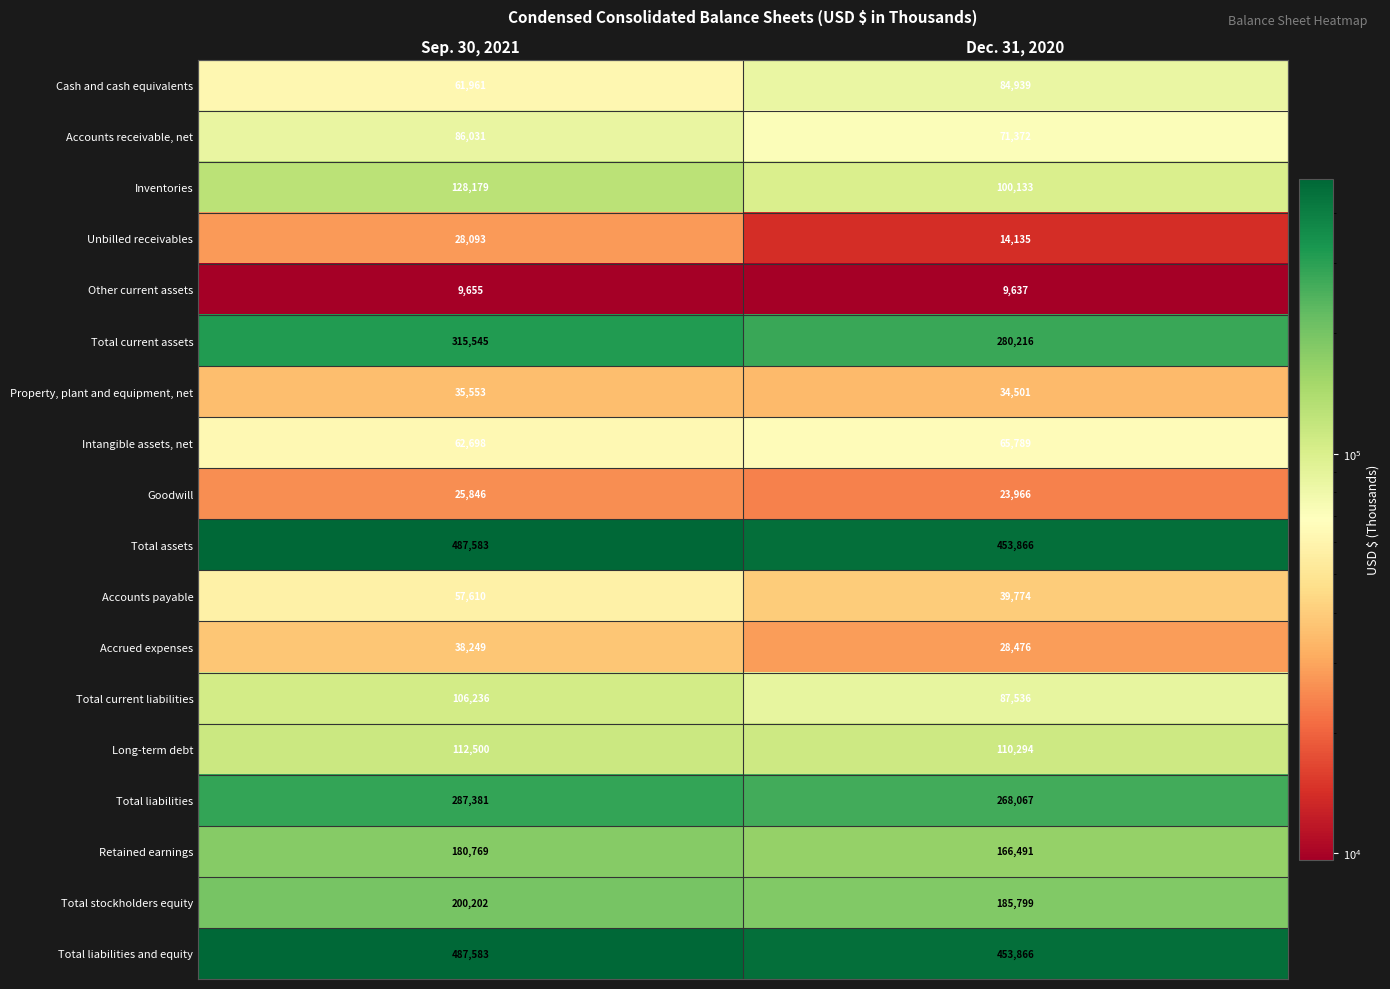

What is the sum of the Property, plant and equipment, net values at Sep. 30, 2021 and Dec. 31, 2020?

70054